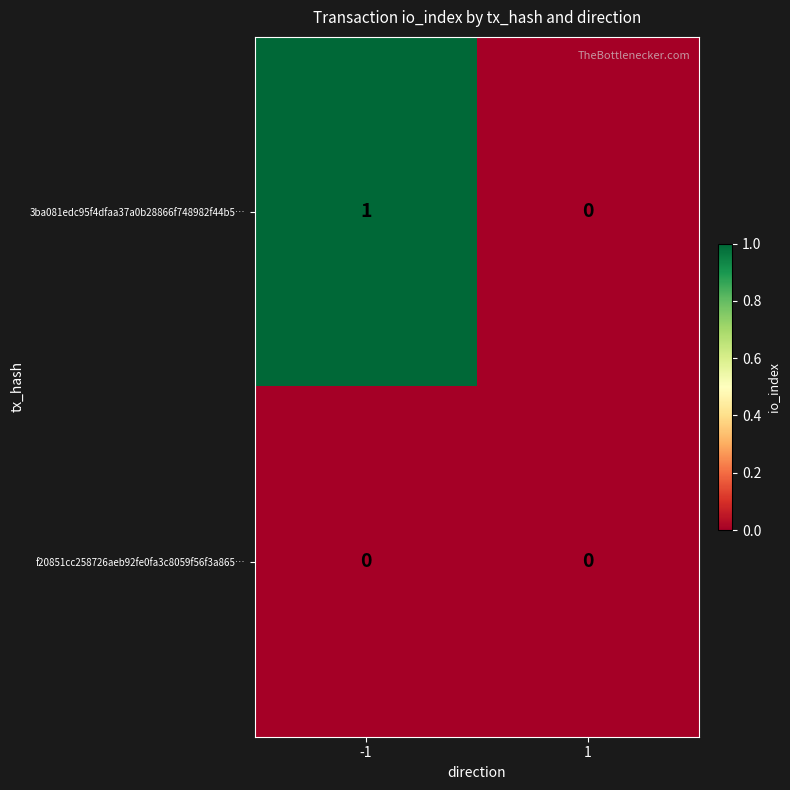

Which series has the largest total across all categories?

3ba081edc95f4dfaa37a0b28866f748982f44b5…